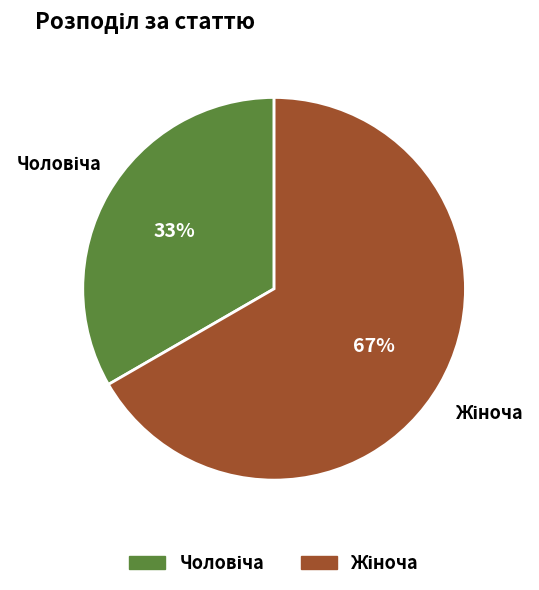

Is there any slice that represents more than half of the pie?

Yes